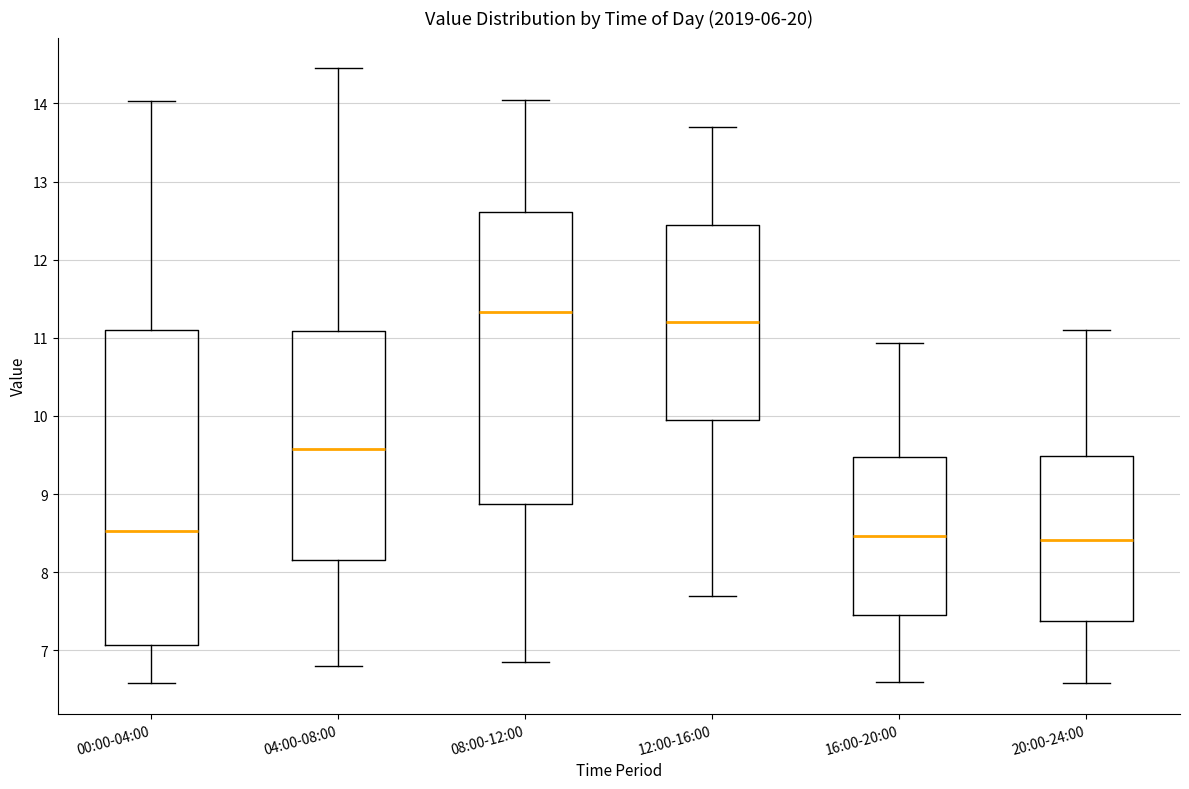

Where does the lower whisker of the box for 16:00-20:00 end on the y-axis? The values are not printed on the chart, so give them approximately, as read against the axis.

6.6